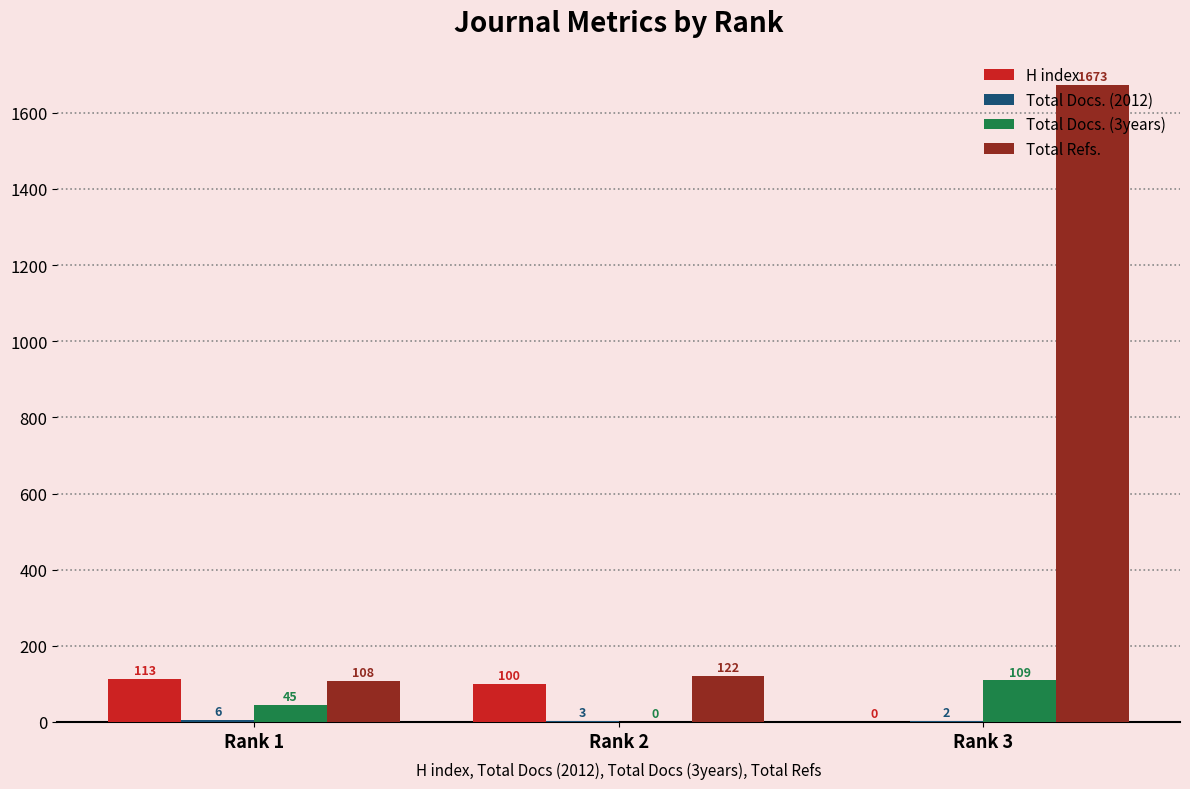

True or false: H index has a value of 0 at Rank 3.

True